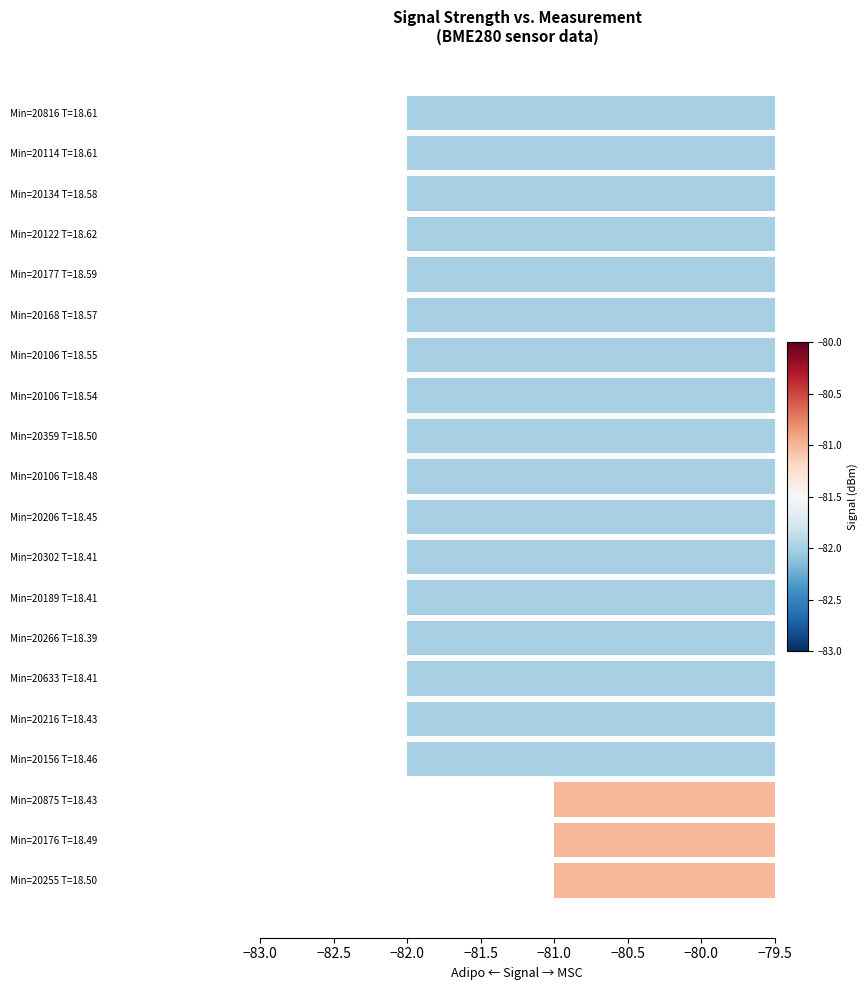

Reading bottom to top, transcribe all the data shown in this chart.

-81	-81	-81	-82	-82	-82	-82	-82	-82	-82	-82	-82	-82	-82	-82	-82	-82	-82	-82	-82